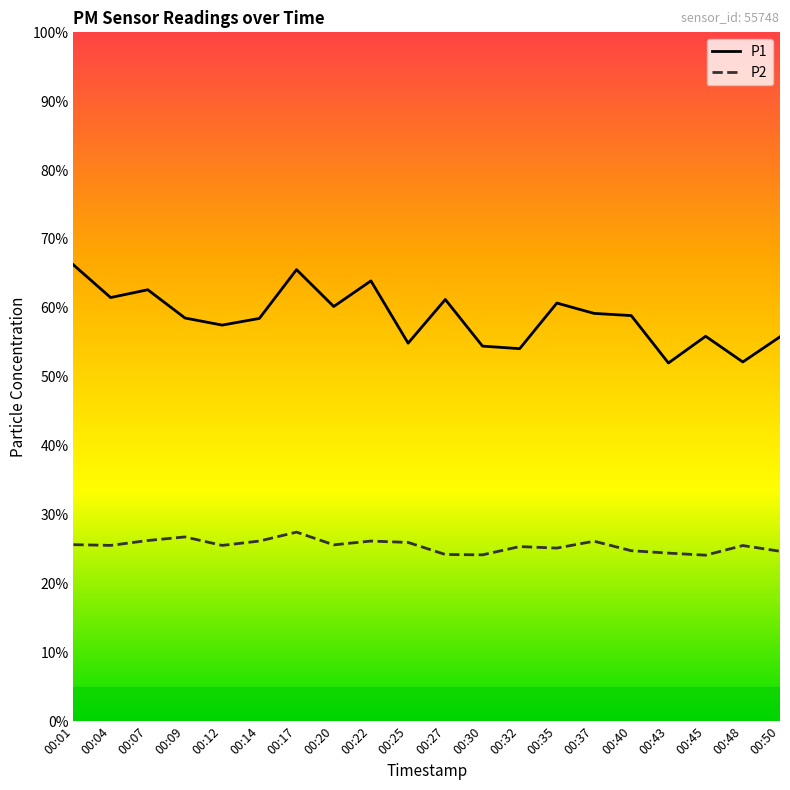

What is the average value of the P2 series?

25.5